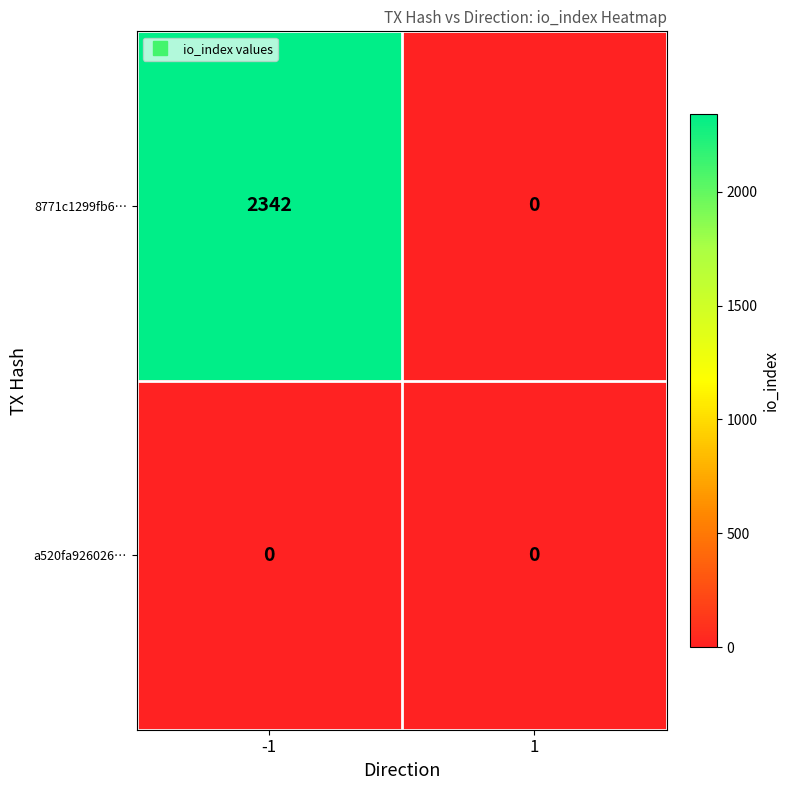

Which series has the largest total across all categories?

8771c1299fb6…